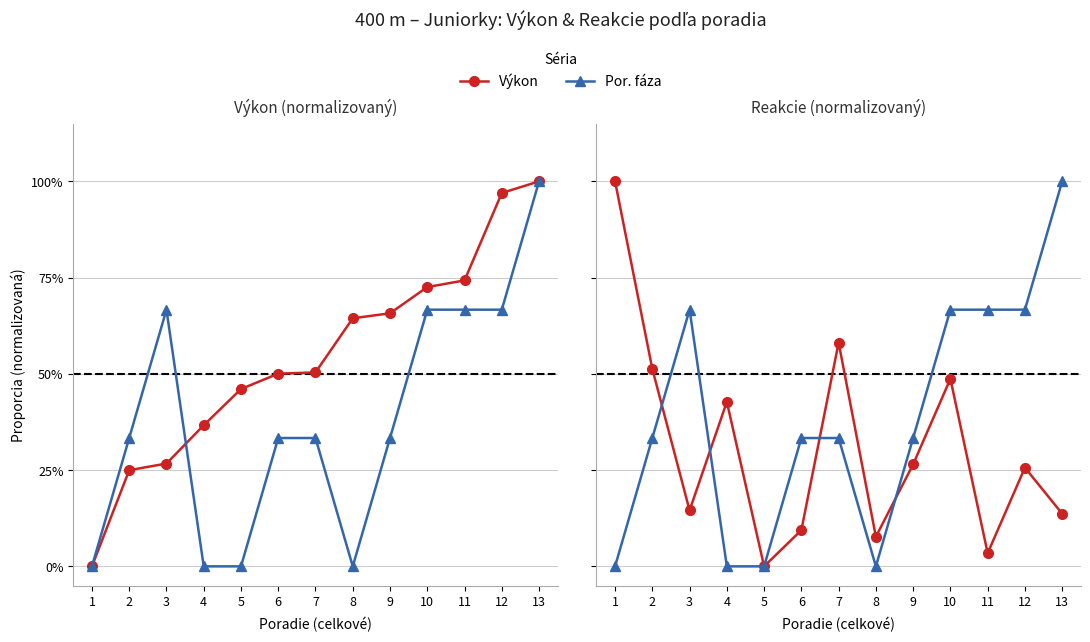

Where do Por. fáza and Výkon first cross each other?

3 and 4